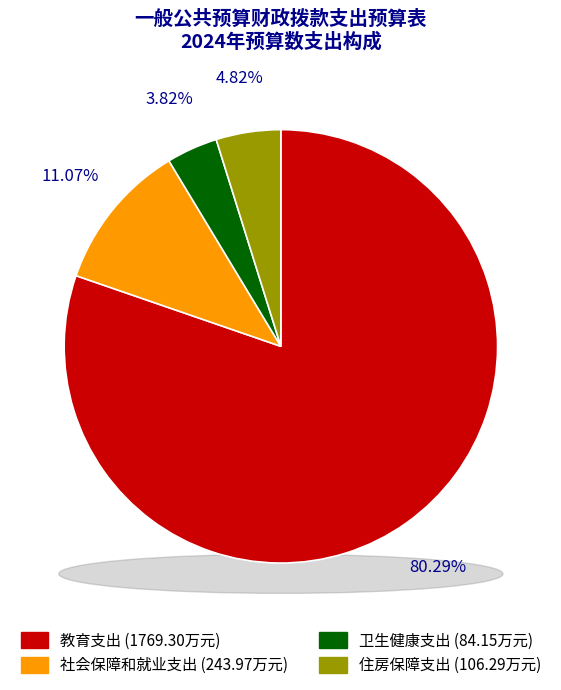

What is the change in value from 社会保障和就业支出 to 卫生健康支出?

-159.8